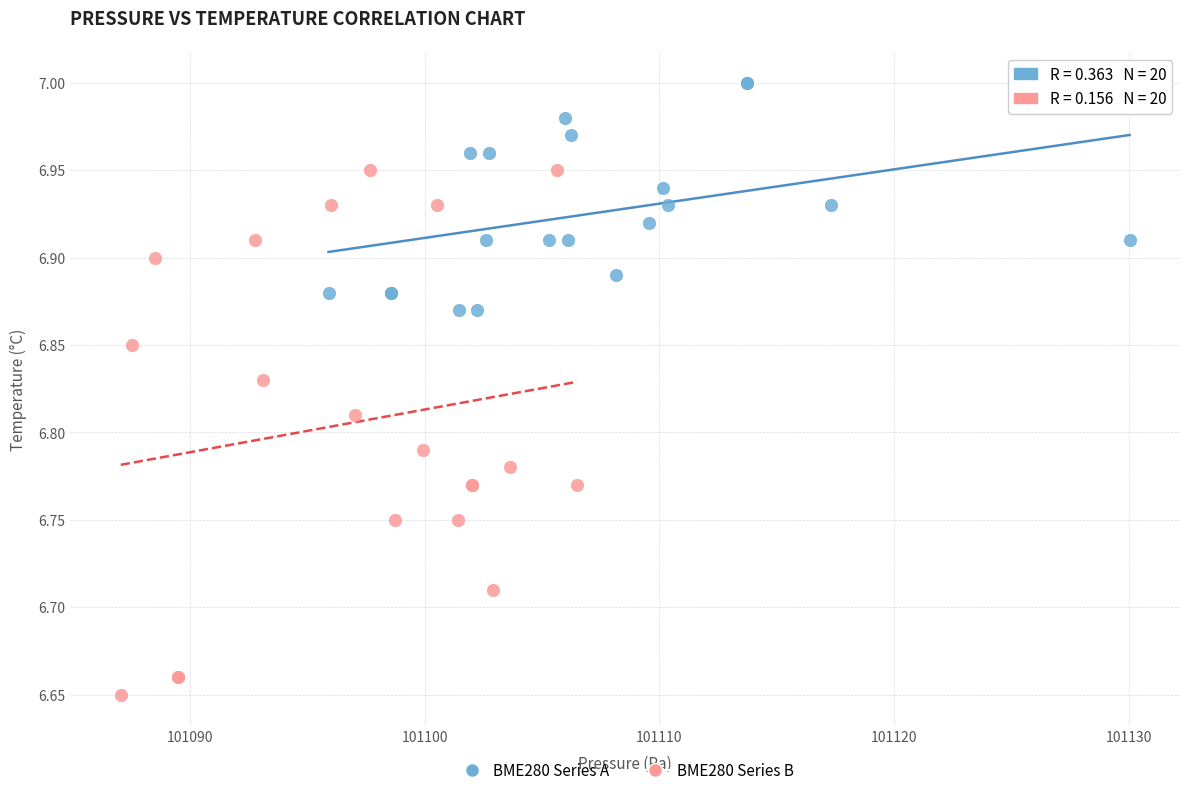

Which series has the widest spread of Y values?

BME280 Series B